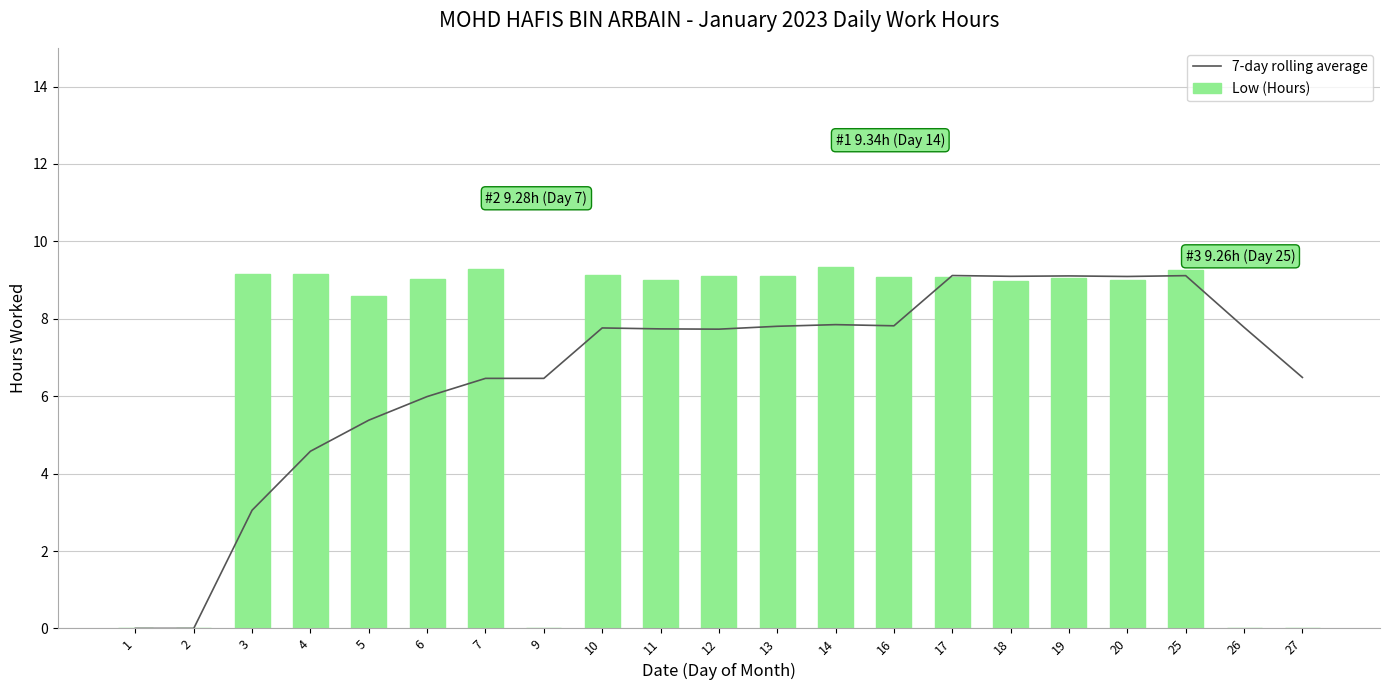

Between 14 and 20, which series saw the biggest shift?

7-day rolling average